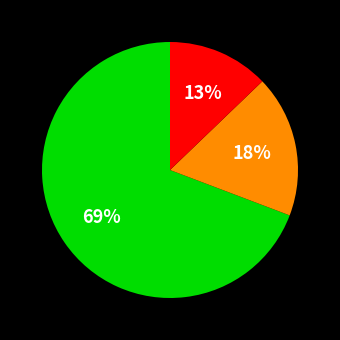

To the nearest percent, what is the average slice percentage?

33%